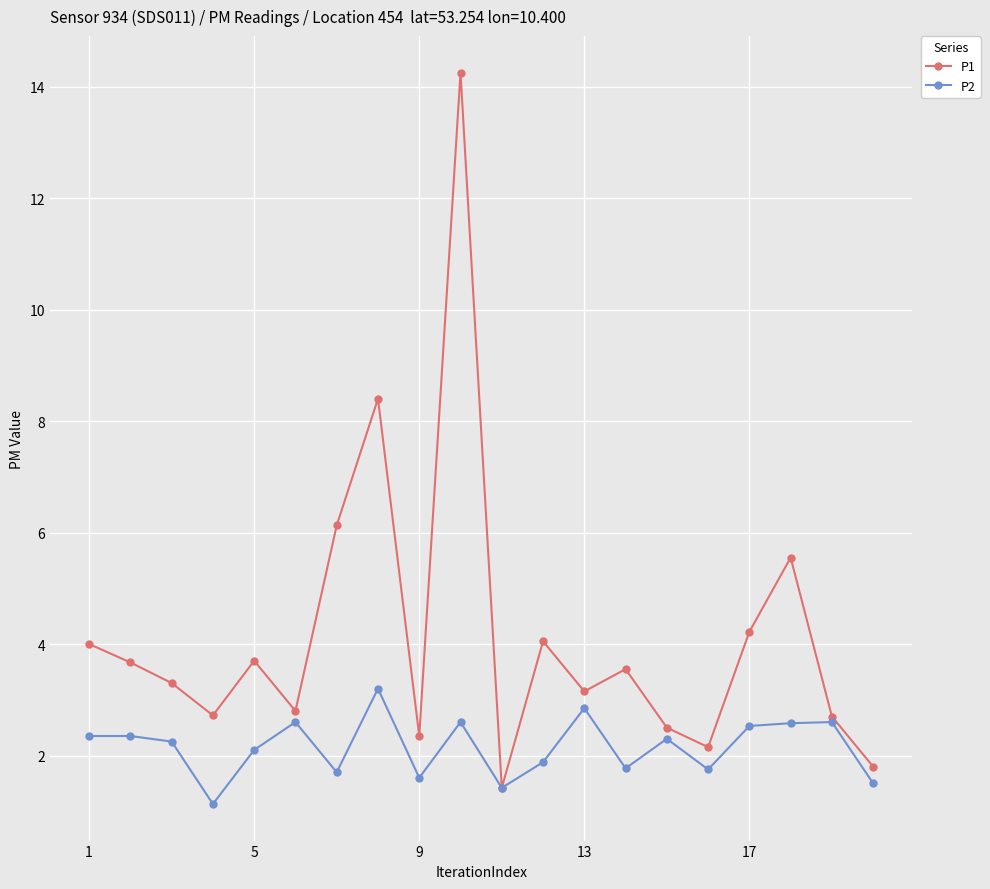

List the series in order of their overall mean, lowest first.

P2, P1